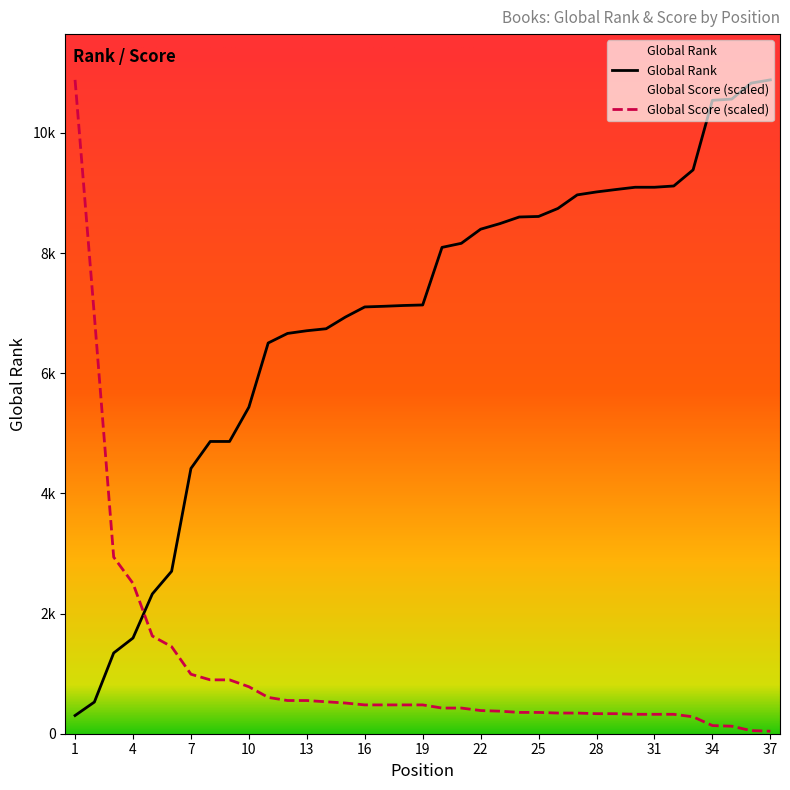

What is the average value of the Global Score series?

1077.6